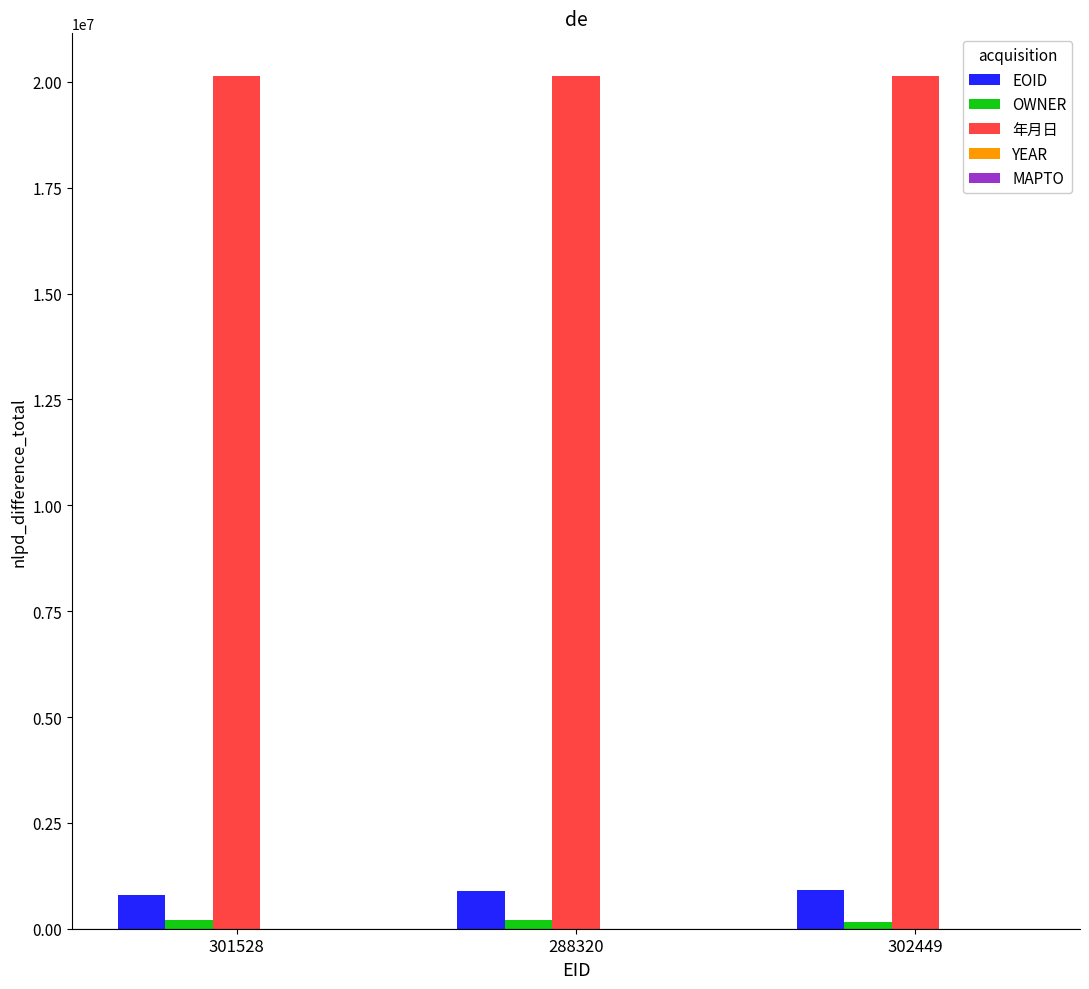

What is the total value across all series at 301528?

21139846